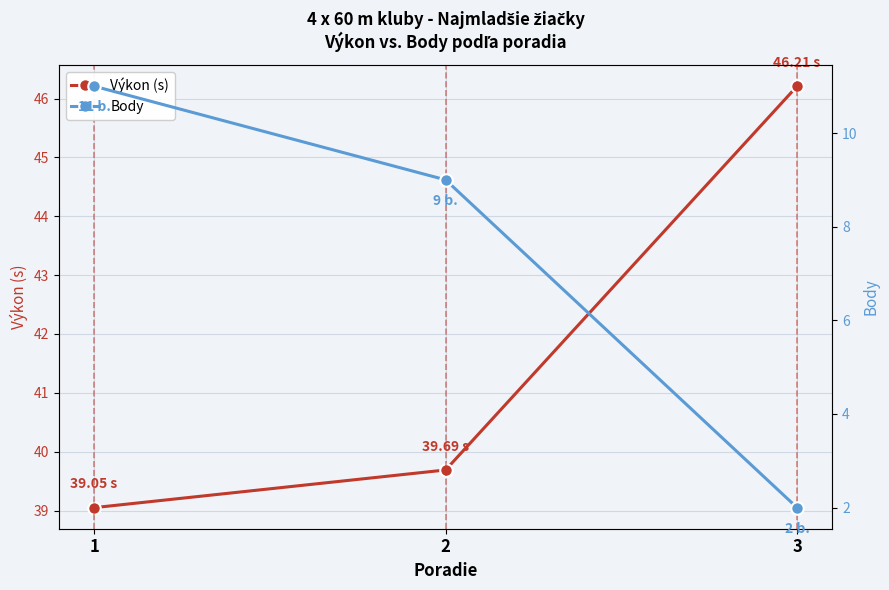

The value of Body at 1 is 11.0. True or false?

True